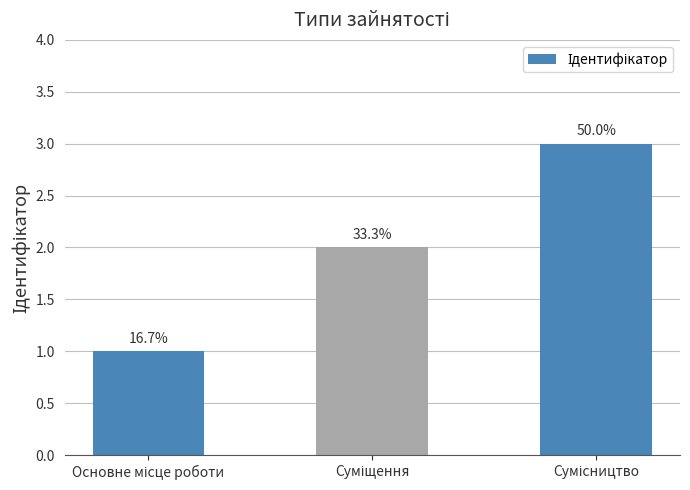

Does the chart contain any negative values?

No